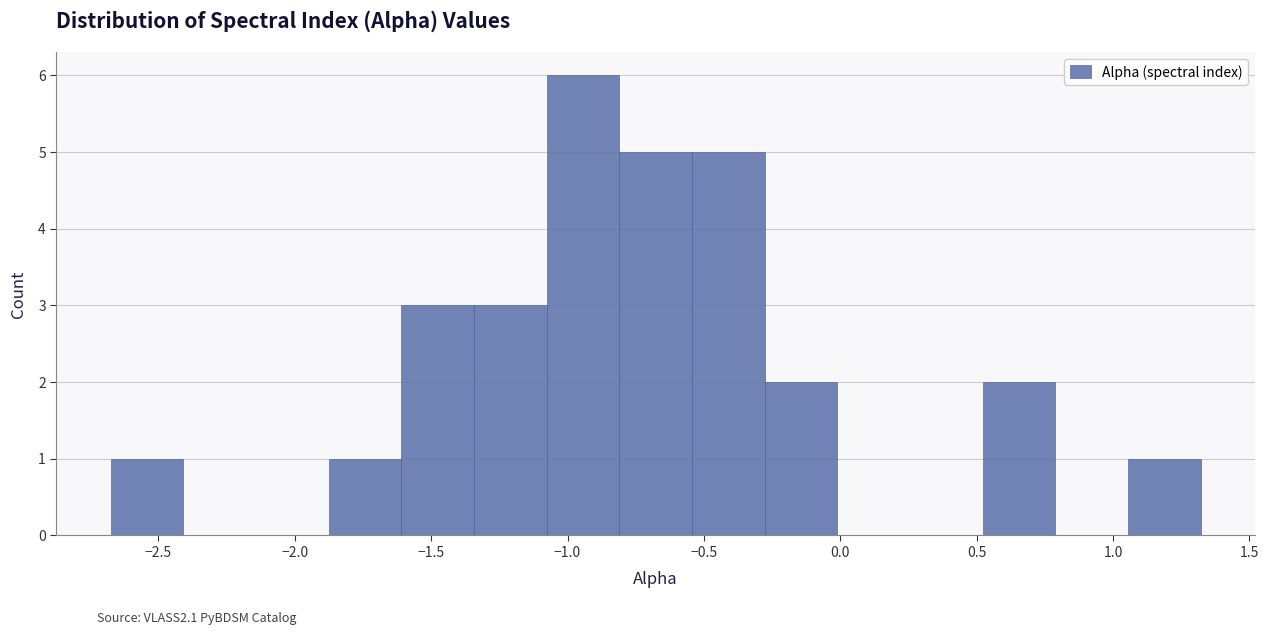

Reading left to right, list every bar in this chart as the range it spans on the x-axis followed by its height. Neither the bar edges nor the heights are printed on the chart, so give them approximately, as read against the axes.

-2.65 to -2.40: 1
-2.40 to -2.15: 0
-2.15 to -1.90: 0
-1.90 to -1.60: 1
-1.60 to -1.35: 3
-1.35 to -1.10: 3
-1.10 to -0.80: 6
-0.80 to -0.55: 5
-0.55 to -0.30: 5
-0.30 to 0.00: 2
0.00 to 0.25: 0
0.25 to 0.50: 0
0.50 to 0.80: 2
0.80 to 1.05: 0
1.05 to 1.30: 1